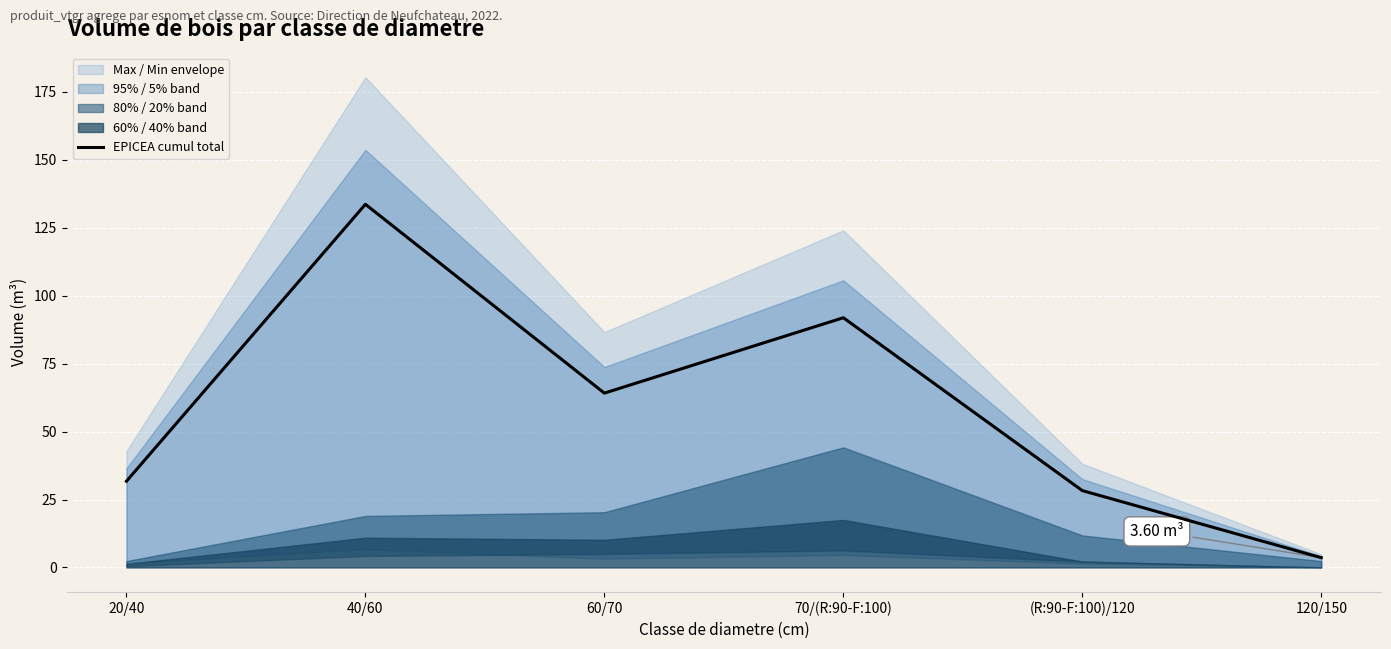

Rank the categories by value from highest to lowest.

40/60, 70/(R:90-F:100), 60/70, 20/40, (R:90-F:100)/120, 120/150